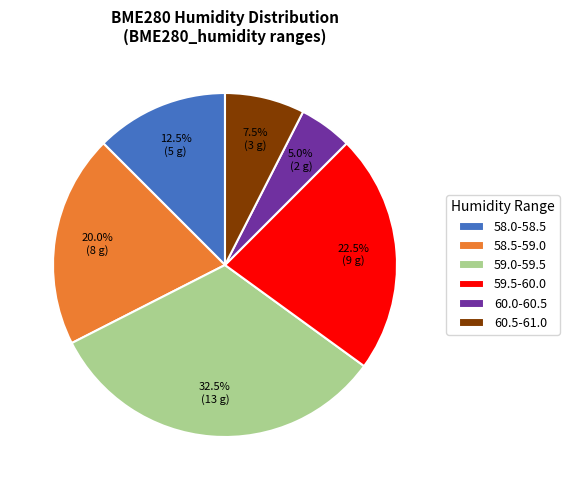

Approximately how many times larger is the value at 59.0-59.5 compared to 58.5-59.0?

1.6